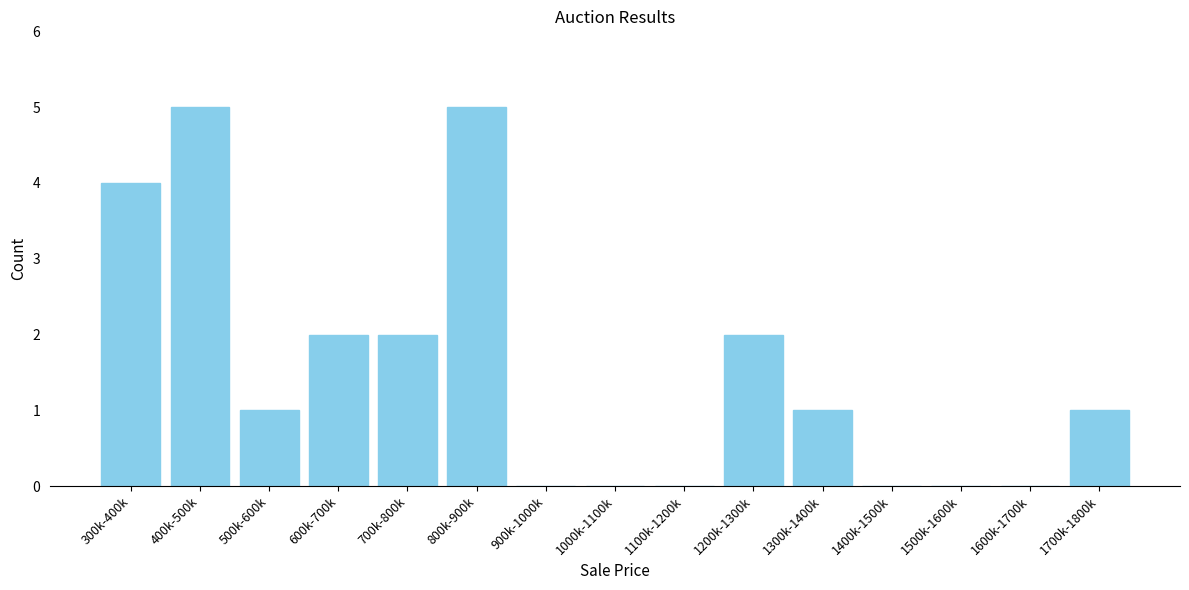

Reading right to left, extract all data points from this chart.

1700k-1800k=1	1600k-1700k=0	1500k-1600k=0	1400k-1500k=0	1300k-1400k=1	1200k-1300k=2	1100k-1200k=0	1000k-1100k=0	900k-1000k=0	800k-900k=5	700k-800k=2	600k-700k=2	500k-600k=1	400k-500k=5	300k-400k=4